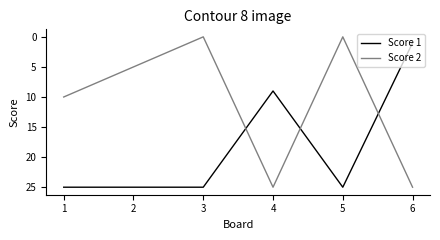

What is the difference between the highest and lowest values at 2?

20